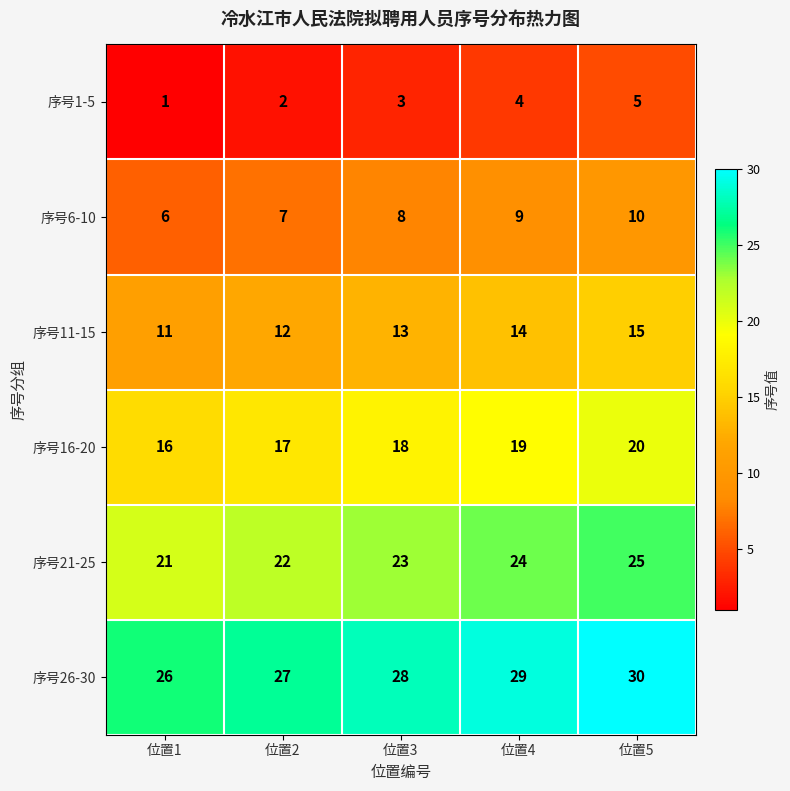

What is the difference between the maximum and minimum values in the 序号21-25 series?

4